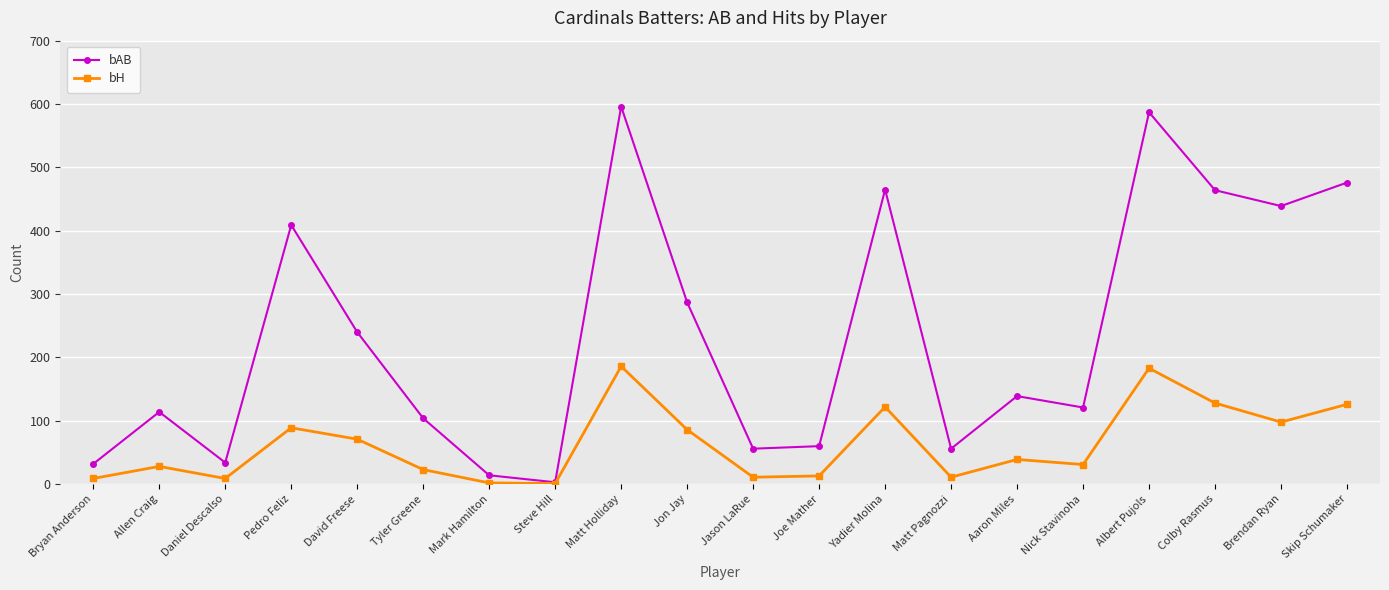

Is the value of bAB at Yadier Molina greater than the value of bH at Brendan Ryan?

Yes